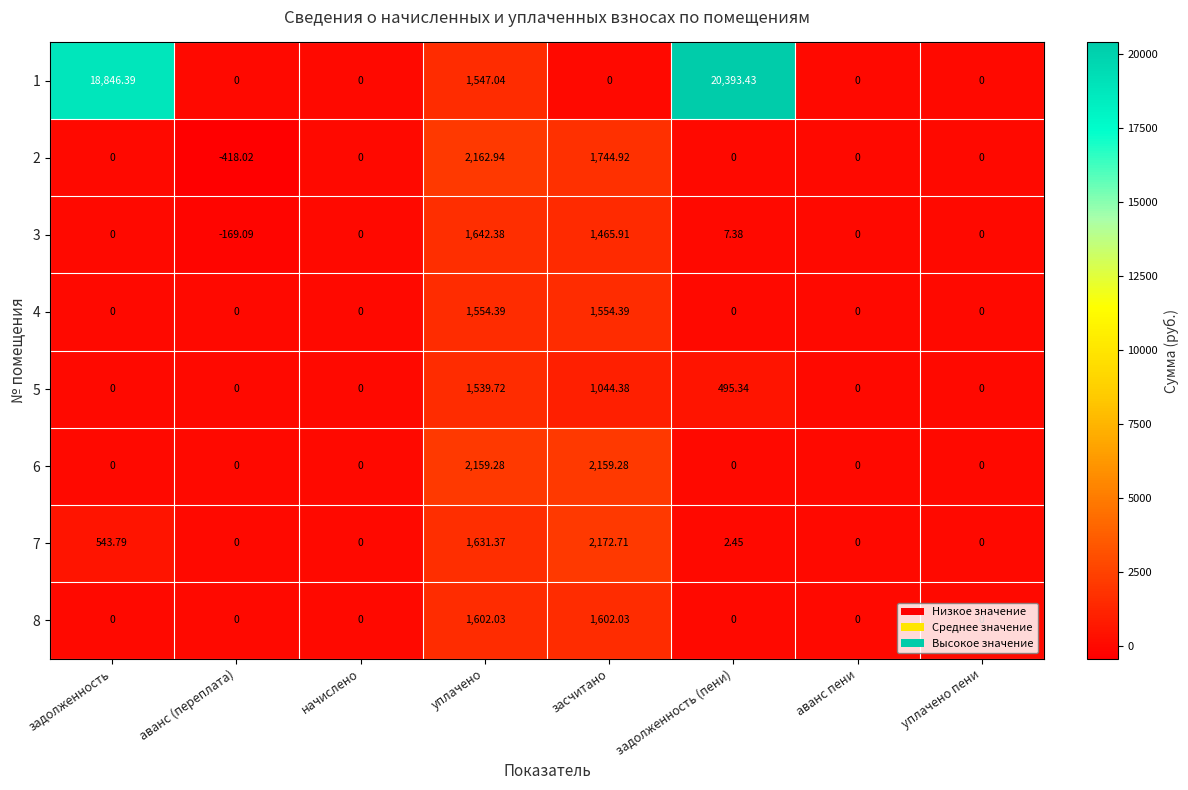

What is the smallest value displayed?

-418.0